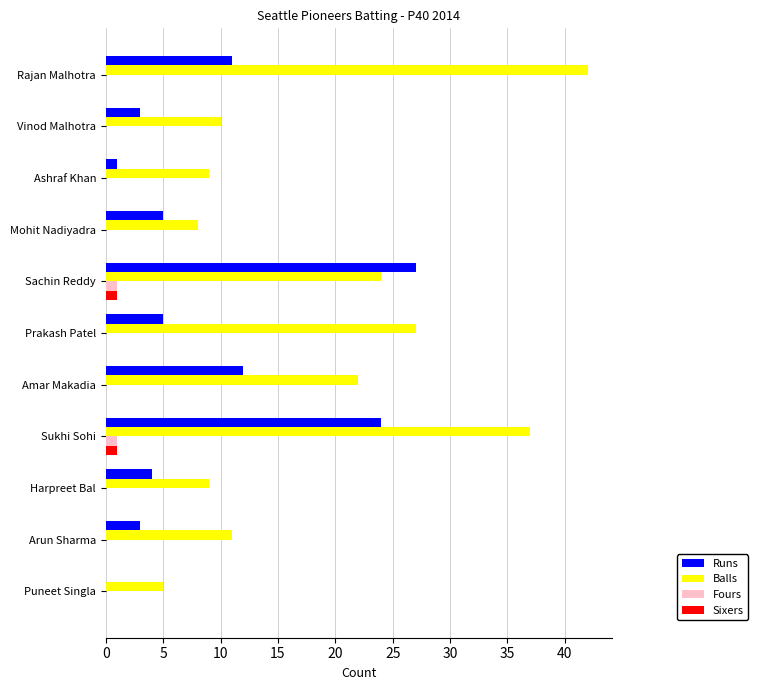

What is the highest value of the Runs series?

27